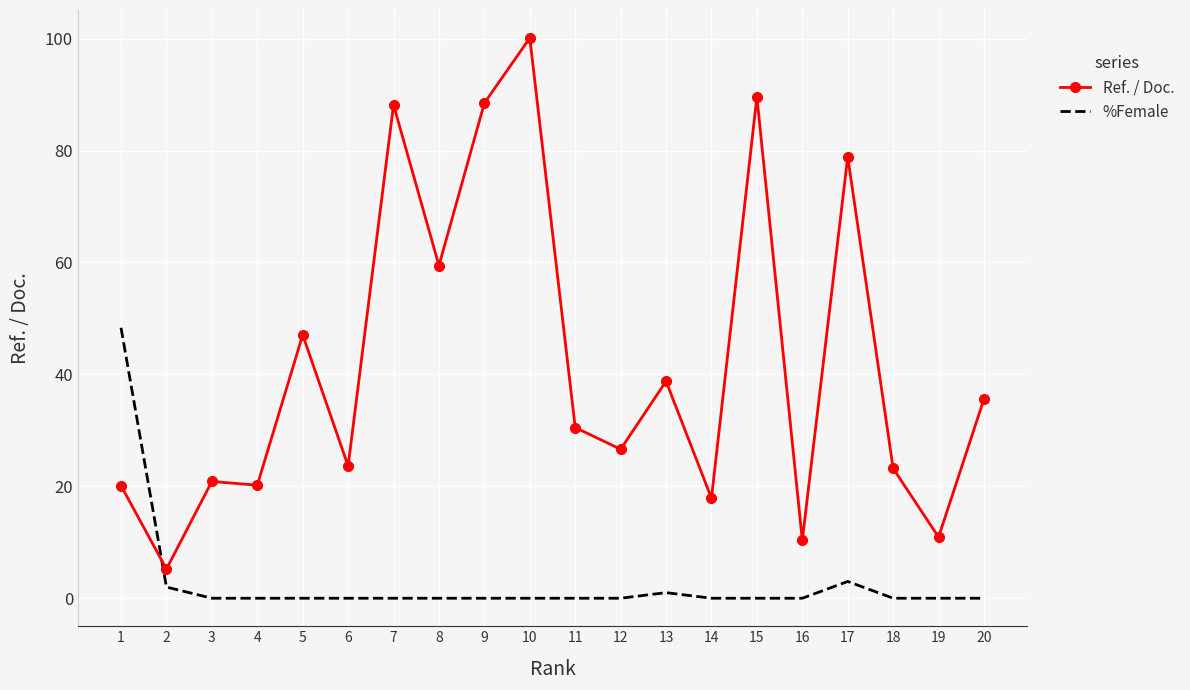

What are all the series names shown in the legend?

Ref. / Doc., %Female